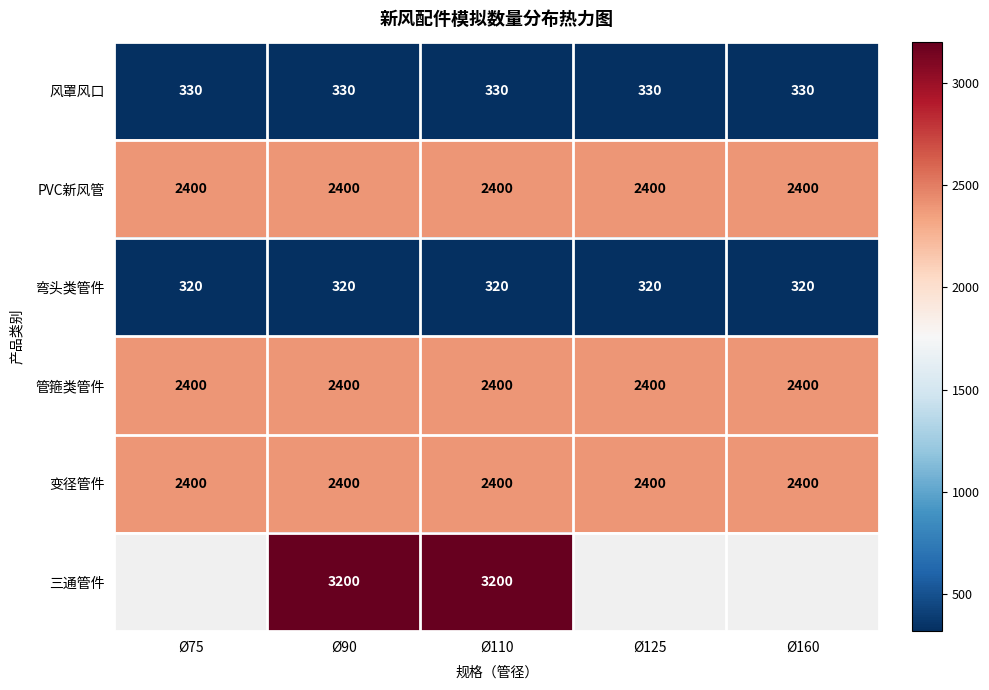

What is the difference between the highest and lowest values at Ø110?

2880